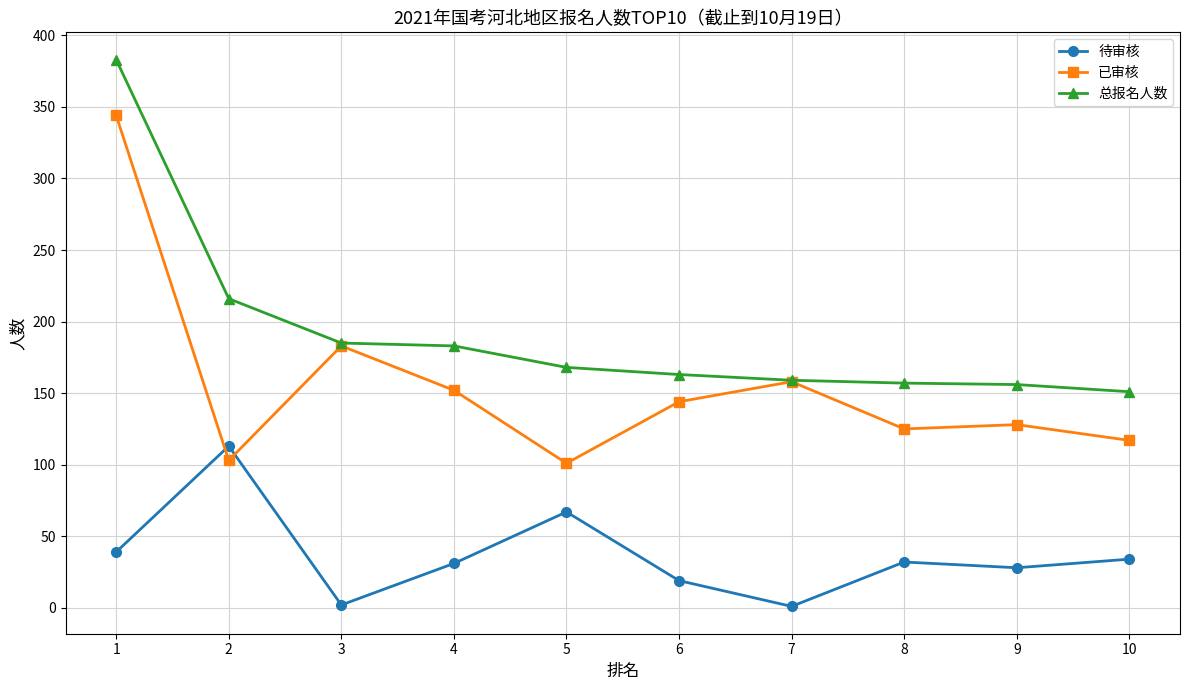

What is the value of the 总报名人数 point at the 9th from the left?

156